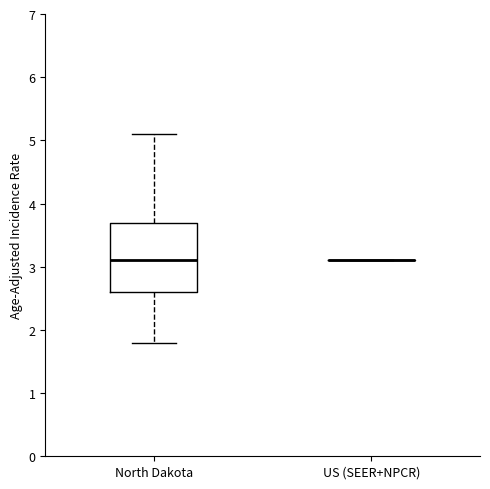

Reading left to right, transcribe this box plot: for each box, give where its median line is, the range the box spans, and where its two whiskers end, as read against the y-axis. The values are not printed on the chart, so give them approximately, as read against the axis.

North Dakota: median 3.1, box 2.6 to 3.7, whiskers 1.8 to 5.1
US (SEER+NPCR): box collapsed to a line at 3.1, whiskers 3.1 to 3.1